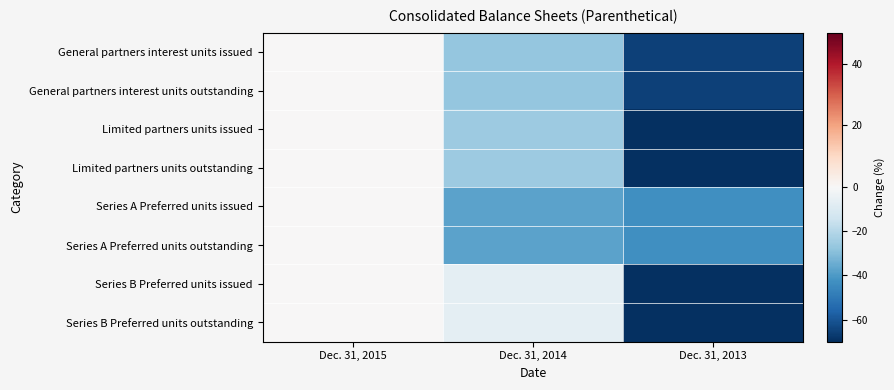

How many distinct data groups are displayed?

8